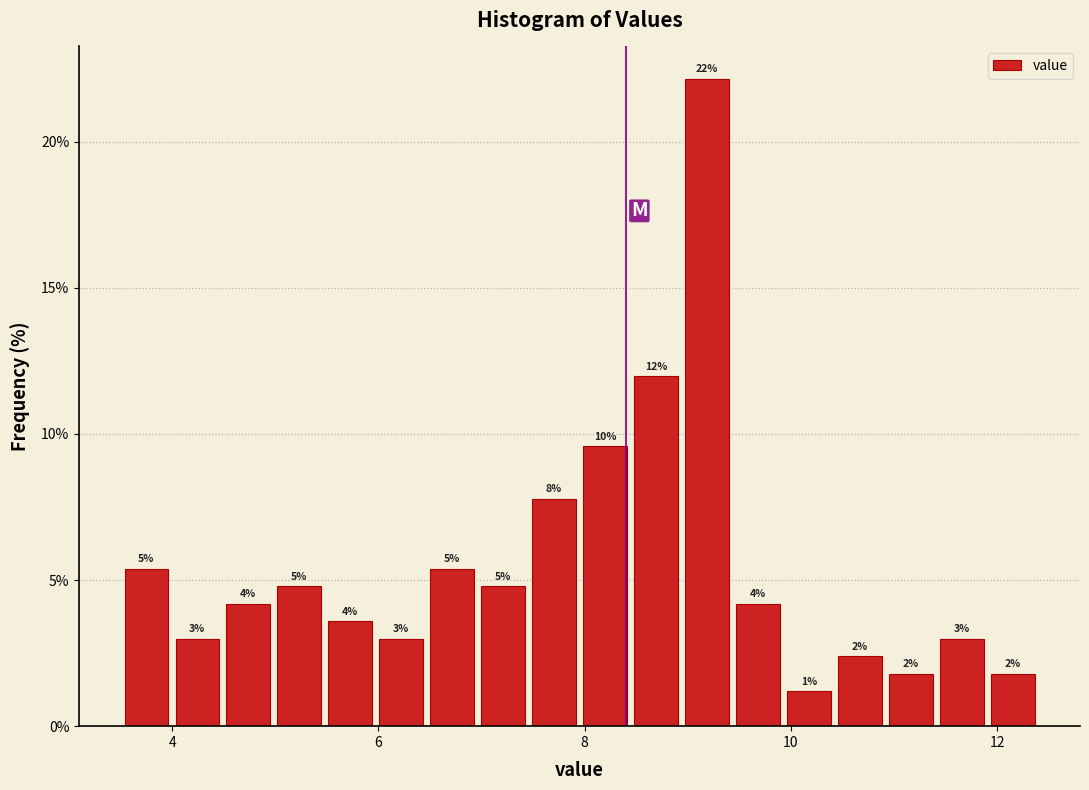

Read against the x-axis, roughly where is the centre of the tallest bar?

9.2